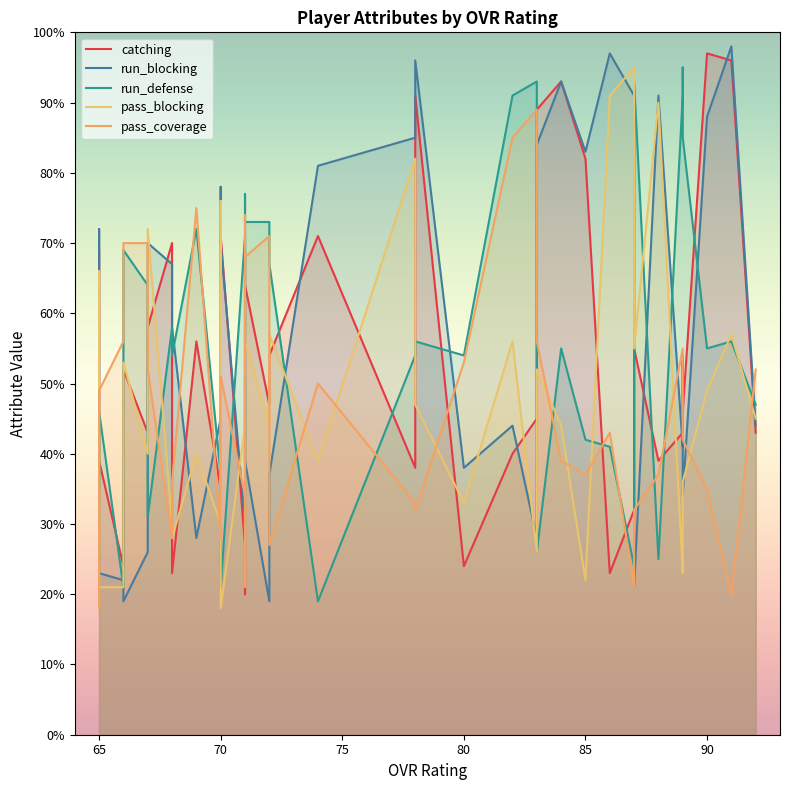

How many data points in catching are less than 52?

20